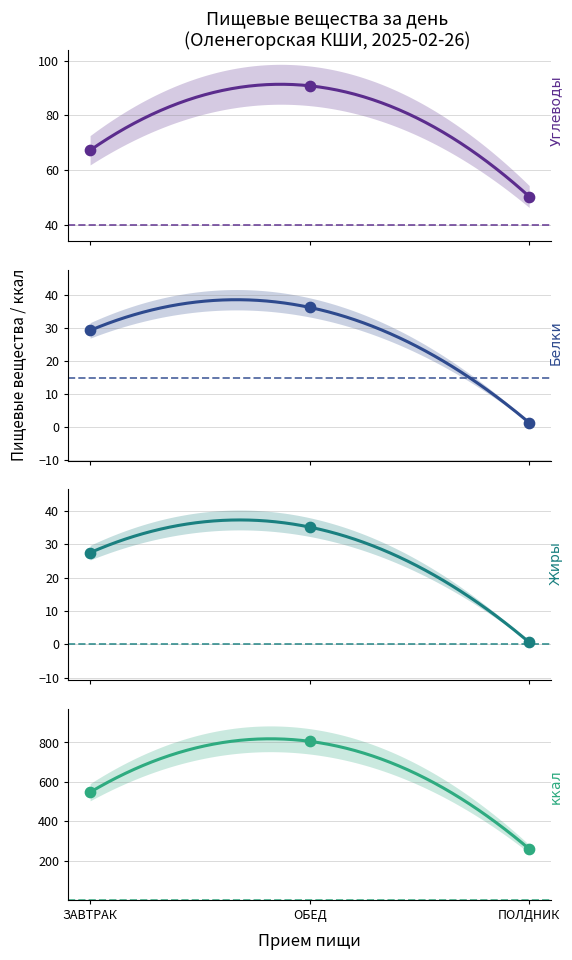

Which series has the largest Y range (max minus min)?

ккал